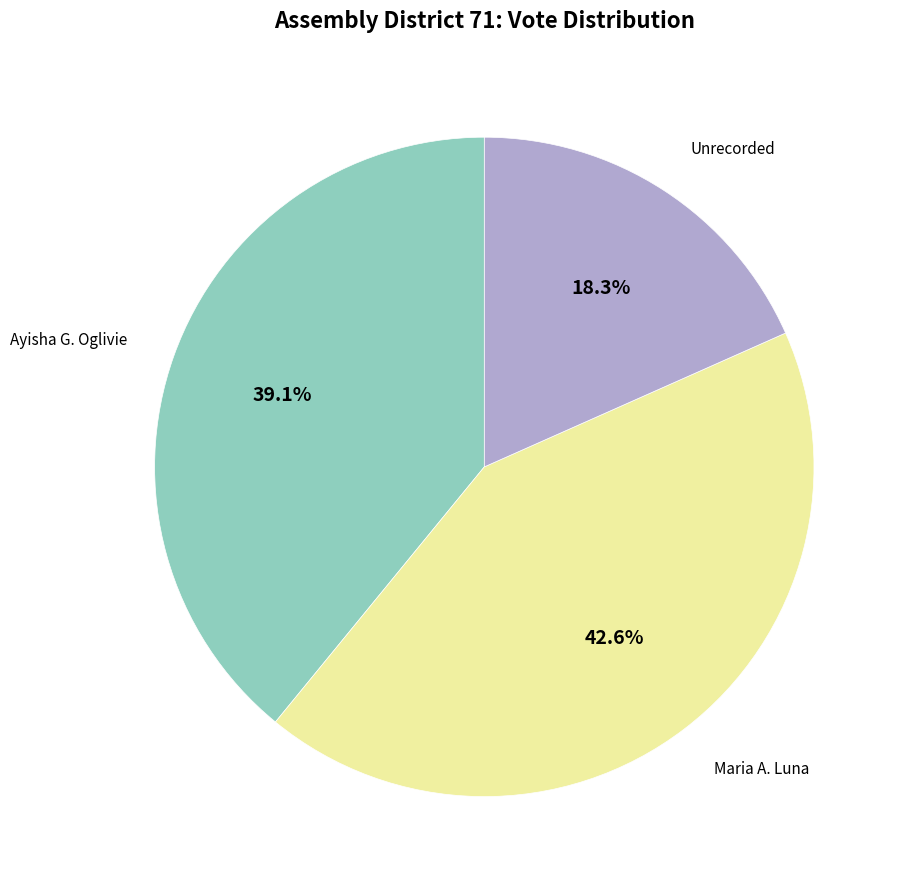

Is there any slice that represents more than half of the pie?

No